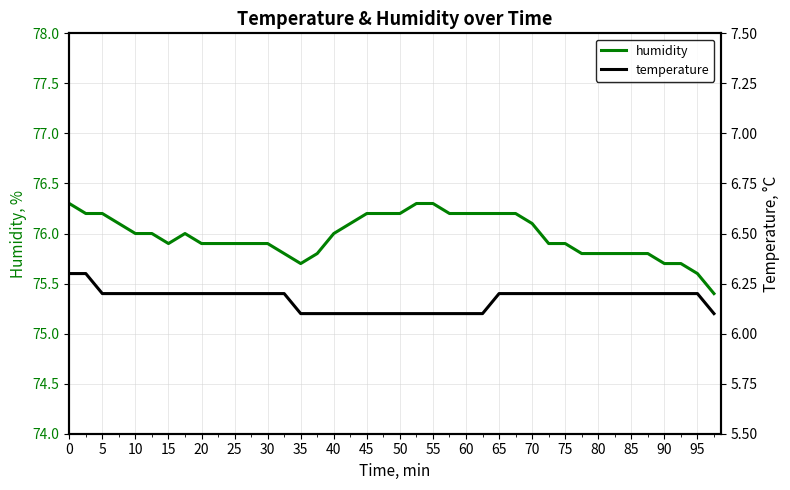

True or false: humidity has a value of 28.0 at 95.

False